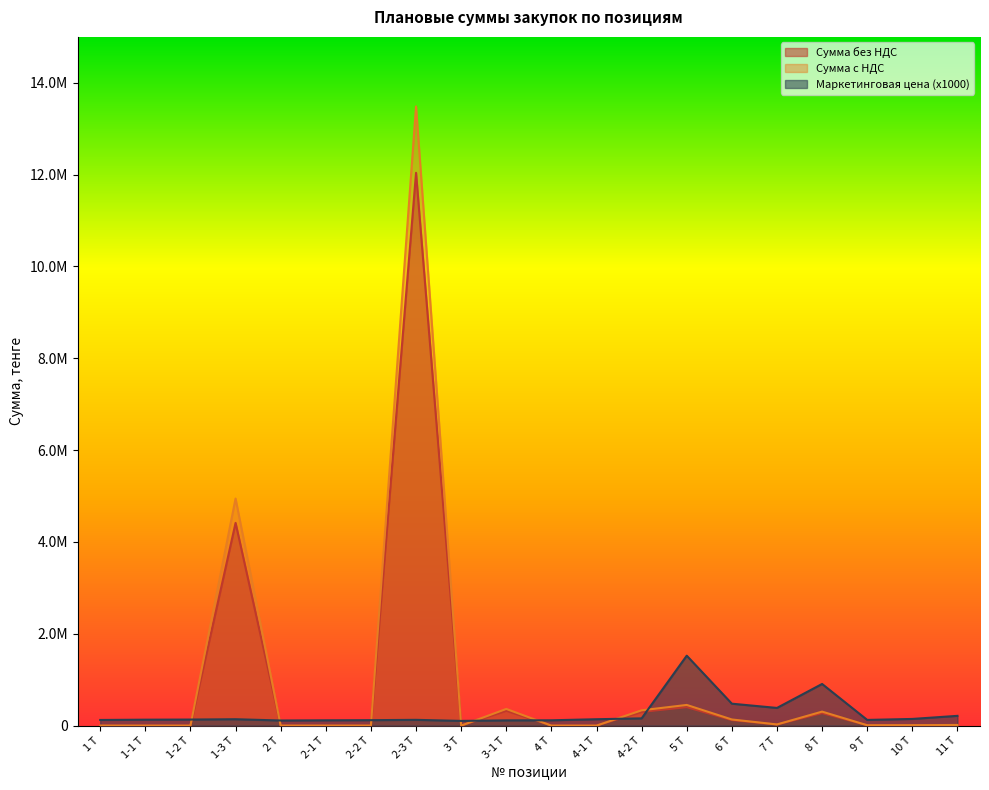

Which category has the lowest value in the Сумма без НДС series?

1 Т